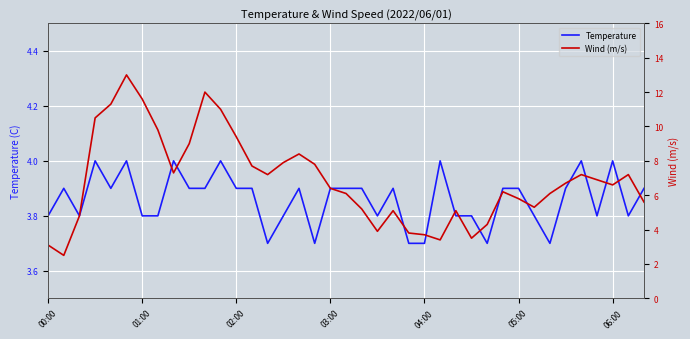

What is the highest value of the Temperature series?

4.0